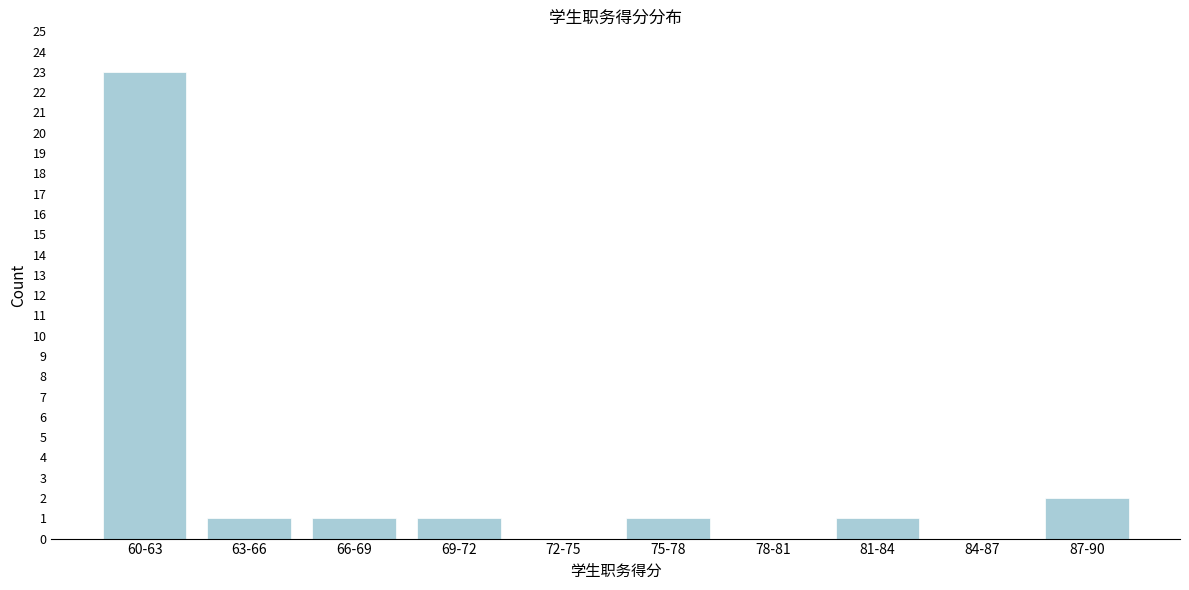

Reading right to left, extract all data points from this chart.

87-90=2	84-87=0	81-84=1	78-81=0	75-78=1	72-75=0	69-72=1	66-69=1	63-66=1	60-63=23